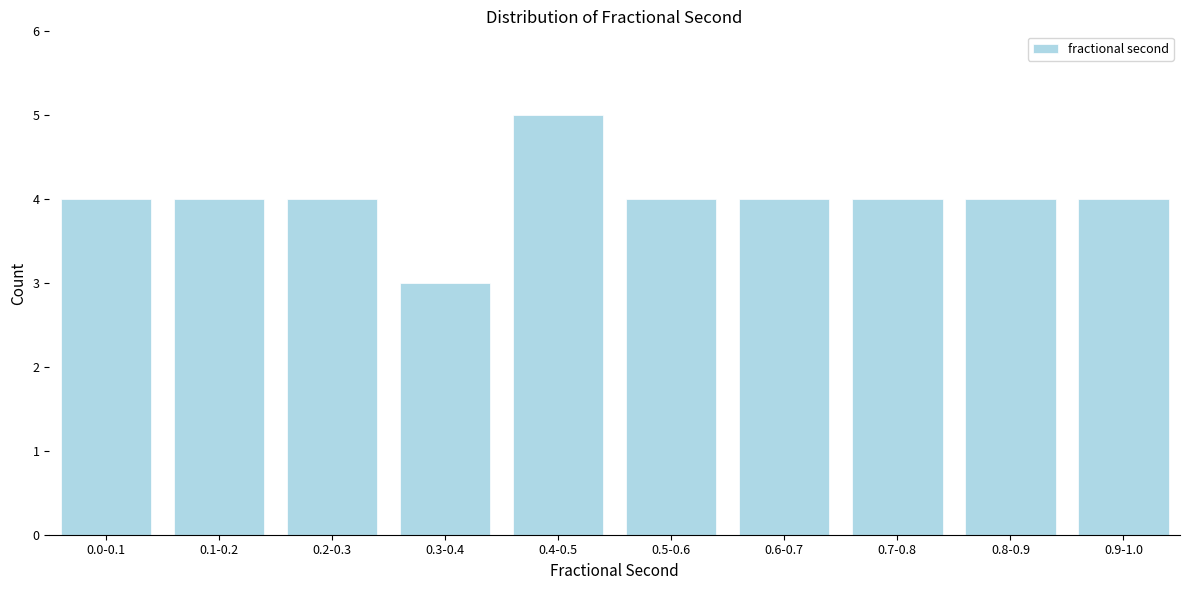

Reading right to left, what are all the values shown in this chart?

4	4	4	4	4	5	3	4	4	4